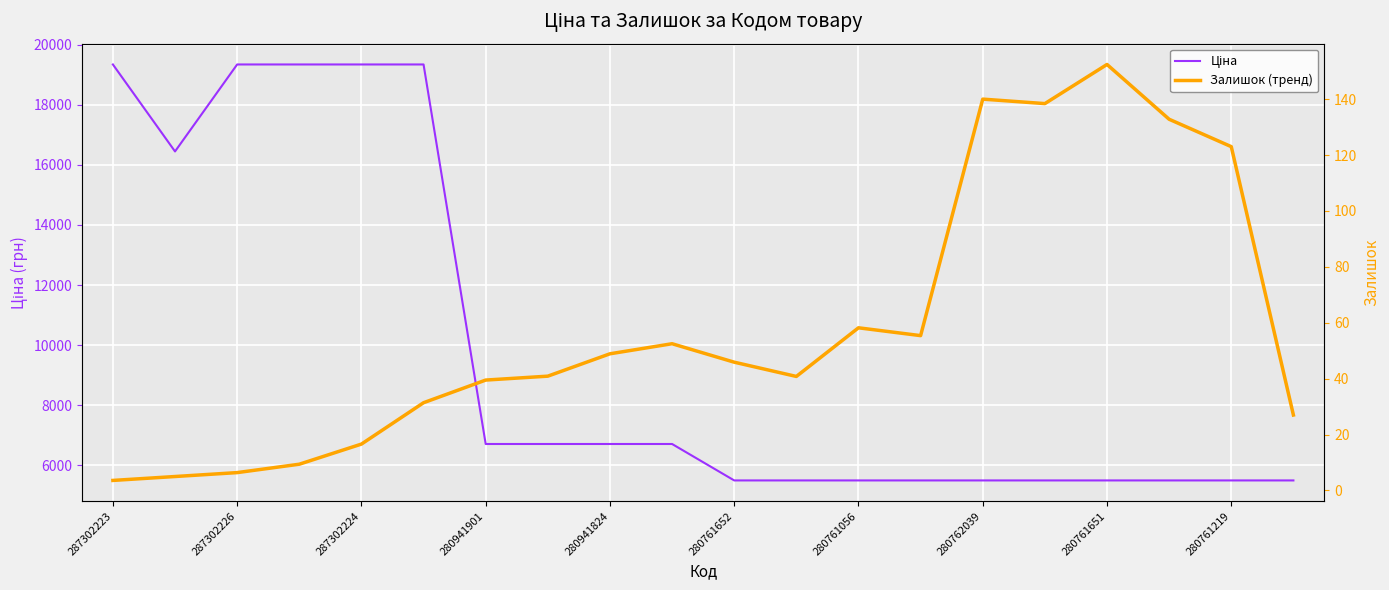

Which series has the largest range (max minus min)?

Ціна